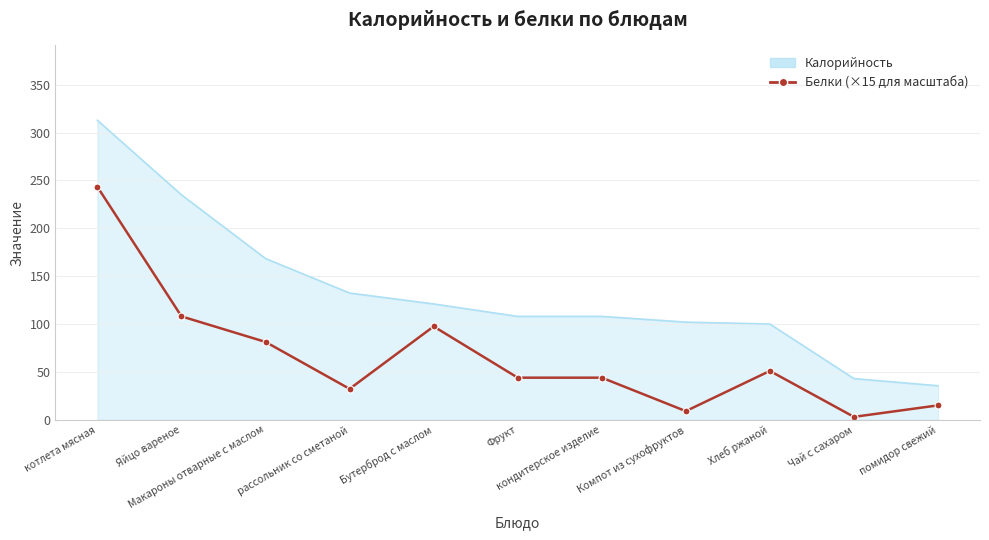

What position from the right is помидор свежий?

1